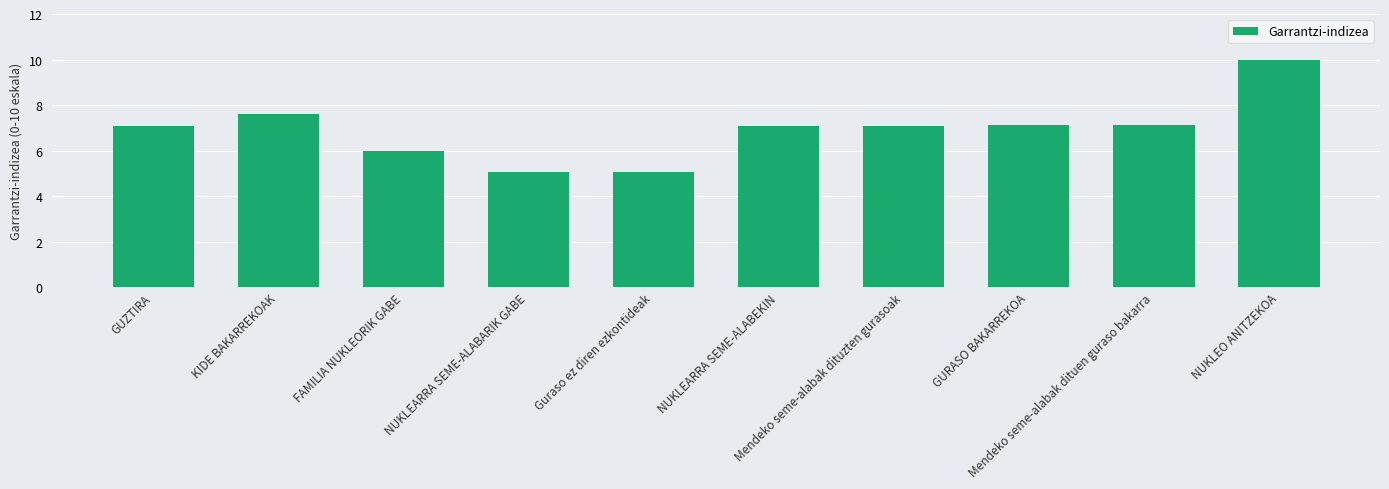

What is the average value?

6.9